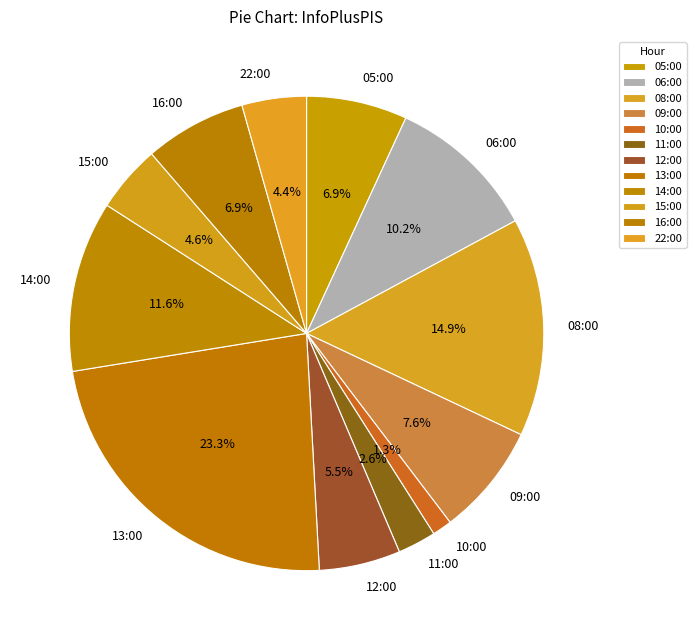

Is there a majority slice in this chart?

No